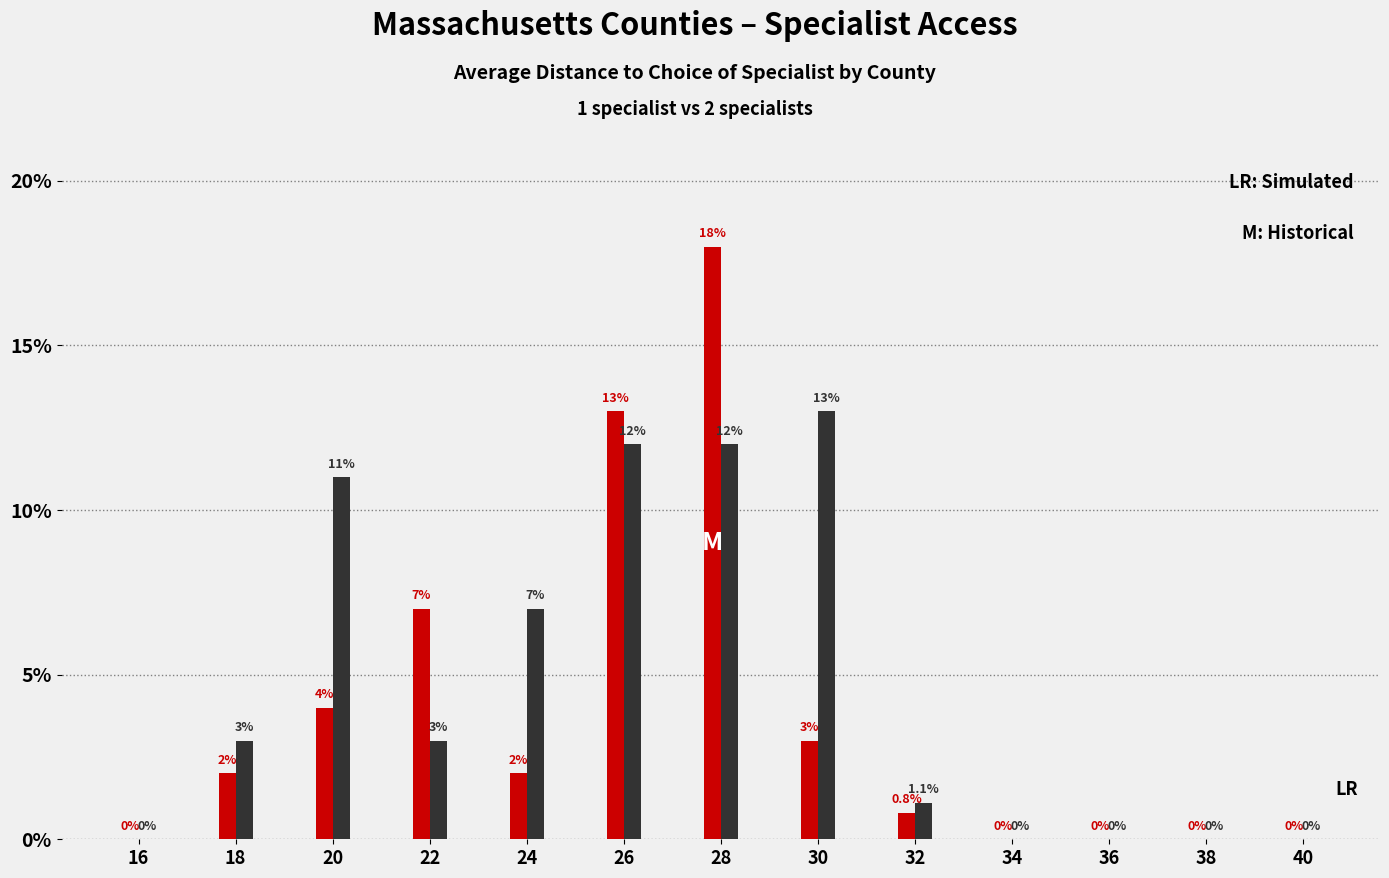

Reading left to right, what are all the values shown in this chart?

Simulated: 0.0	2.0	4.0	7.0	2.0	13.0	18.0	3.0	0.8	0.0	0.0	0.0	0.0
Historical: 0.0	3.0	11.0	3.0	7.0	12.0	12.0	13.0	1.1	0.0	0.0	0.0	0.0